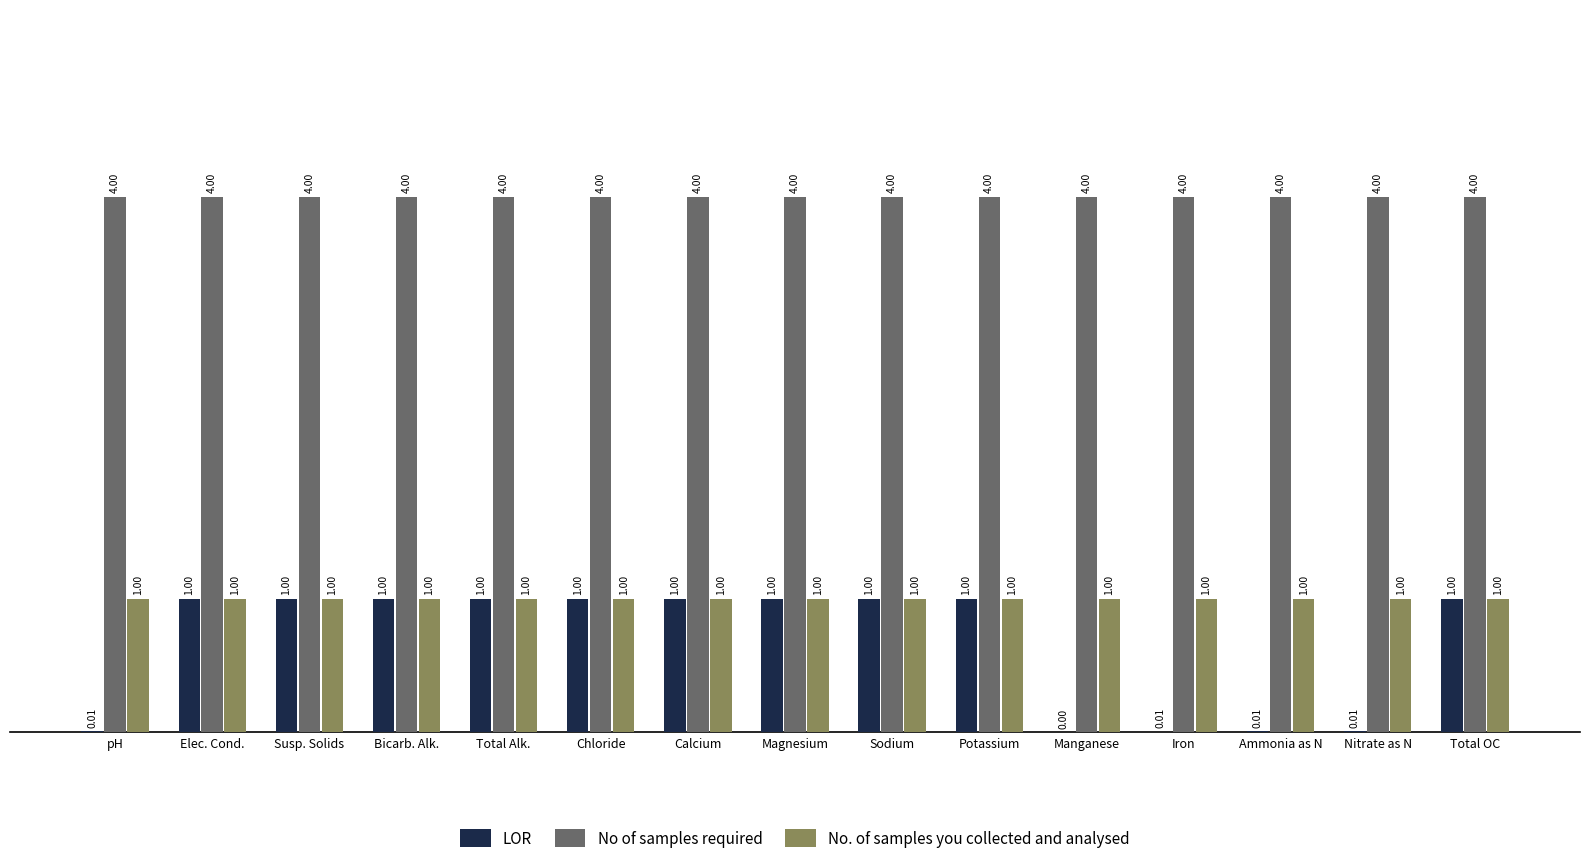

Which series has the largest range (max minus min)?

LOR